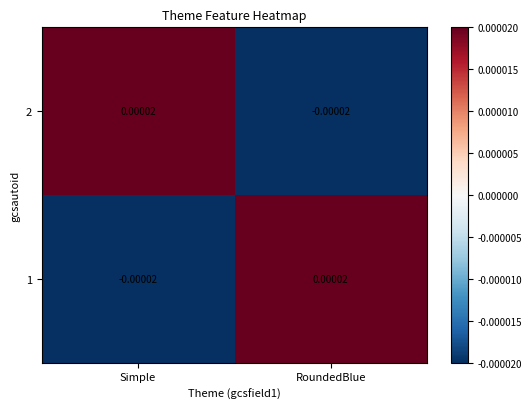

Count the number of categories in the chart.

2